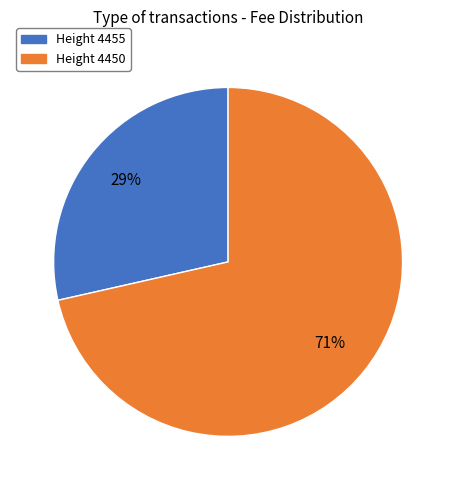

Does any single category account for the majority?

Yes